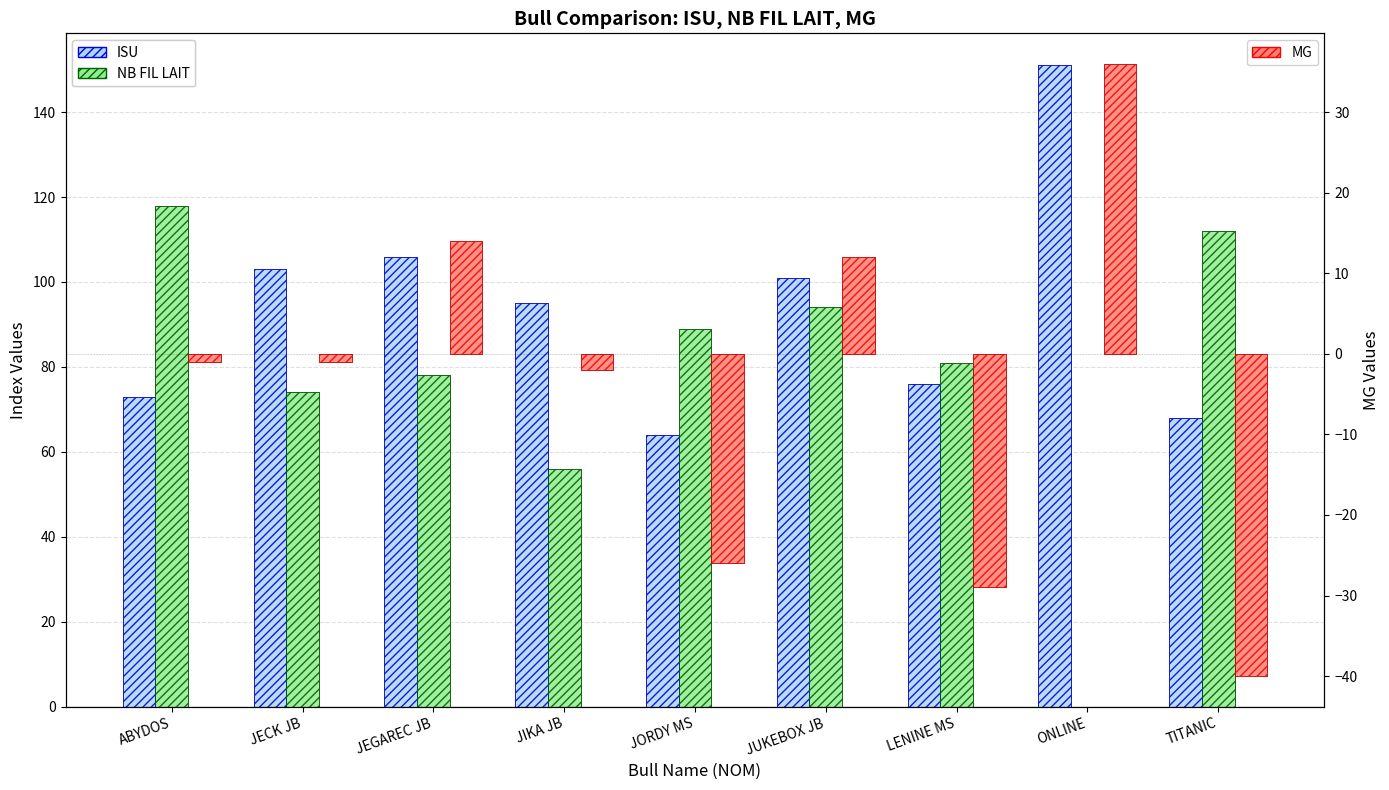

What is the difference between the second highest and minimum values in the MG (hatch) series?

54